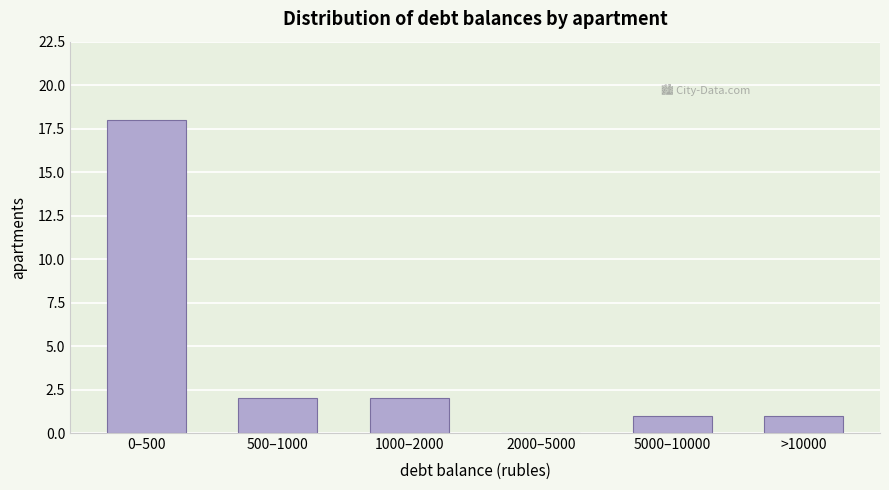

Reading left to right, transcribe all the data shown in this chart.

0–500=18	500–1000=2	1000–2000=2	2000–5000=0	5000–10000=1	>10000=1